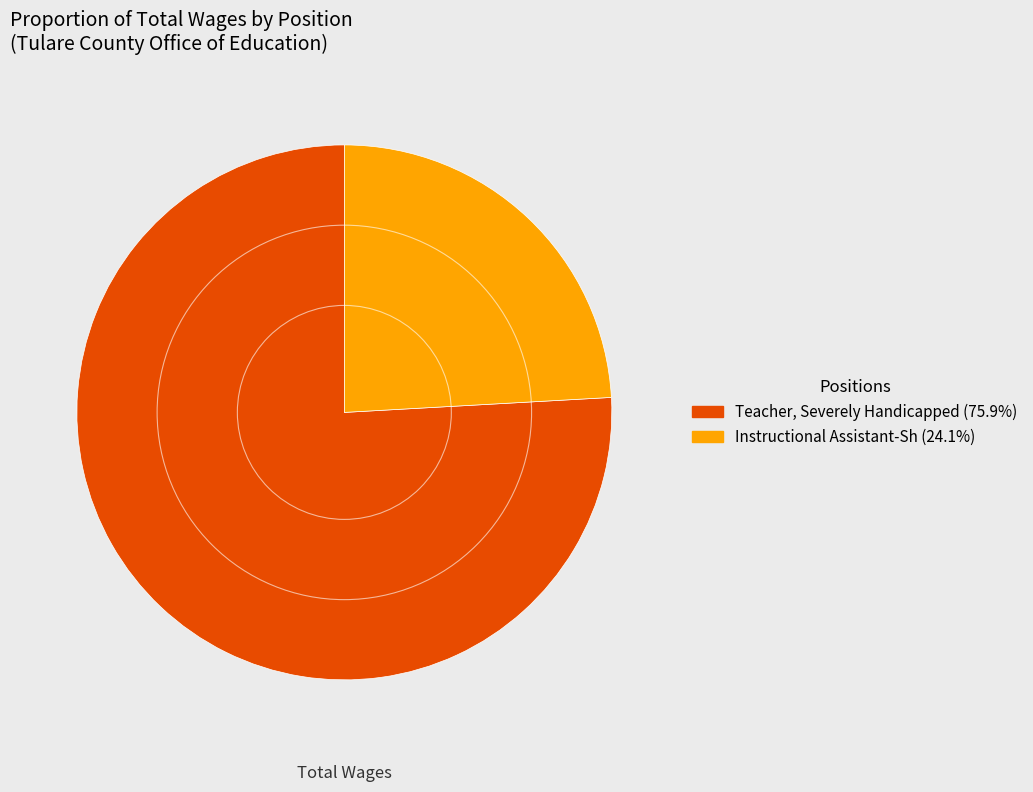

Is the sum of Teacher, Severely Handicapped and Instructional Assistant-Sh greater than half?

Yes